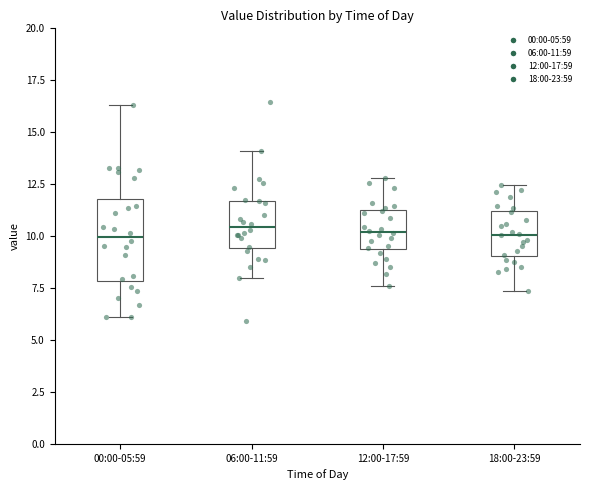

Which box is the tallest, from its lower edge to its upper edge?

00:00-05:59